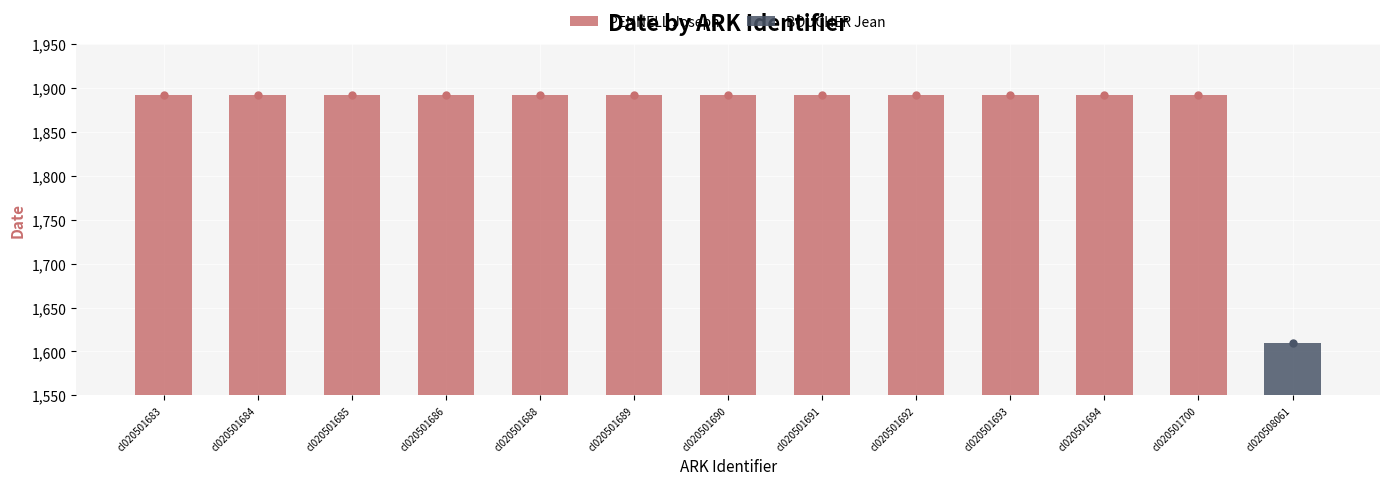

What is the smallest value displayed?

1610